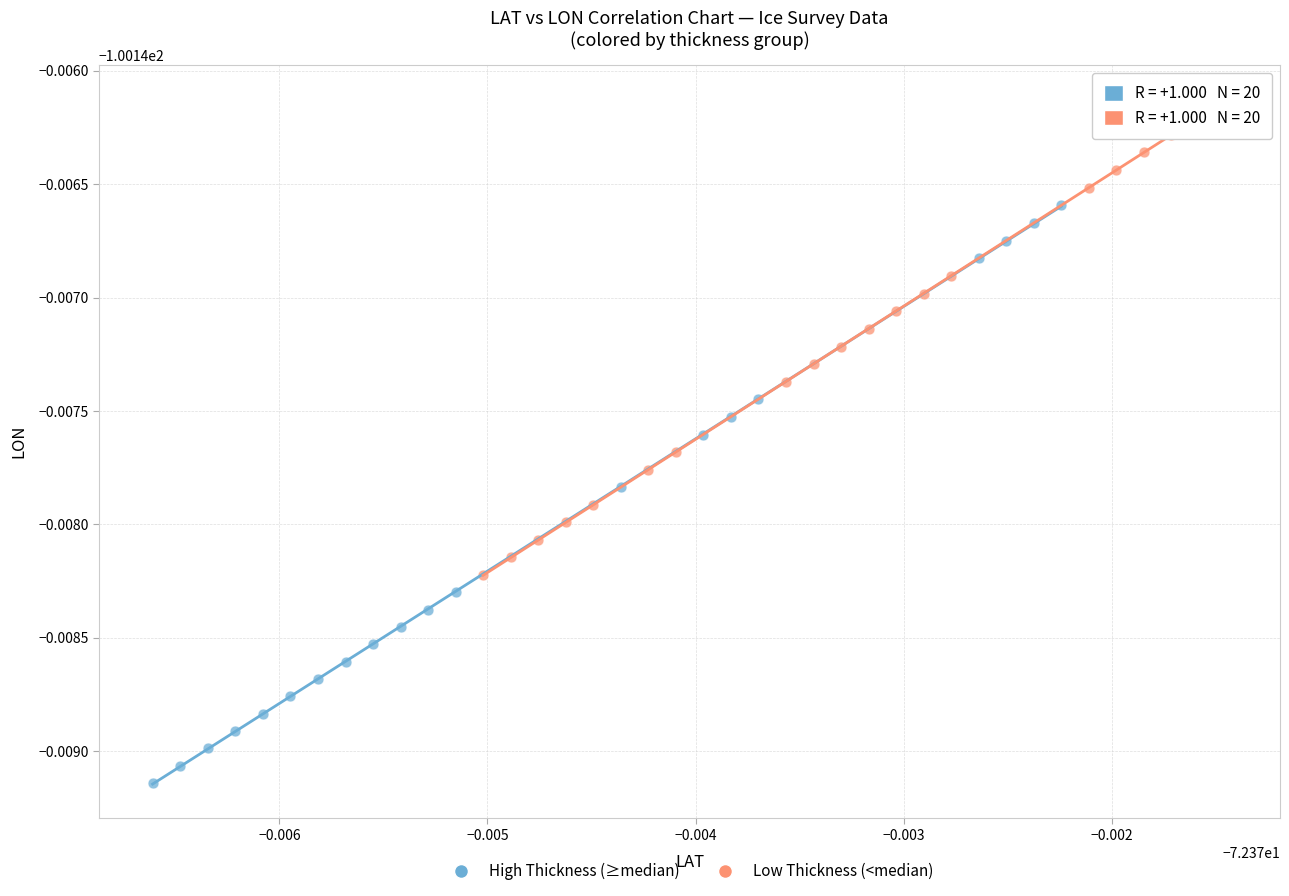

Which series reaches the minimum Y coordinate?

High Thickness (≥median)